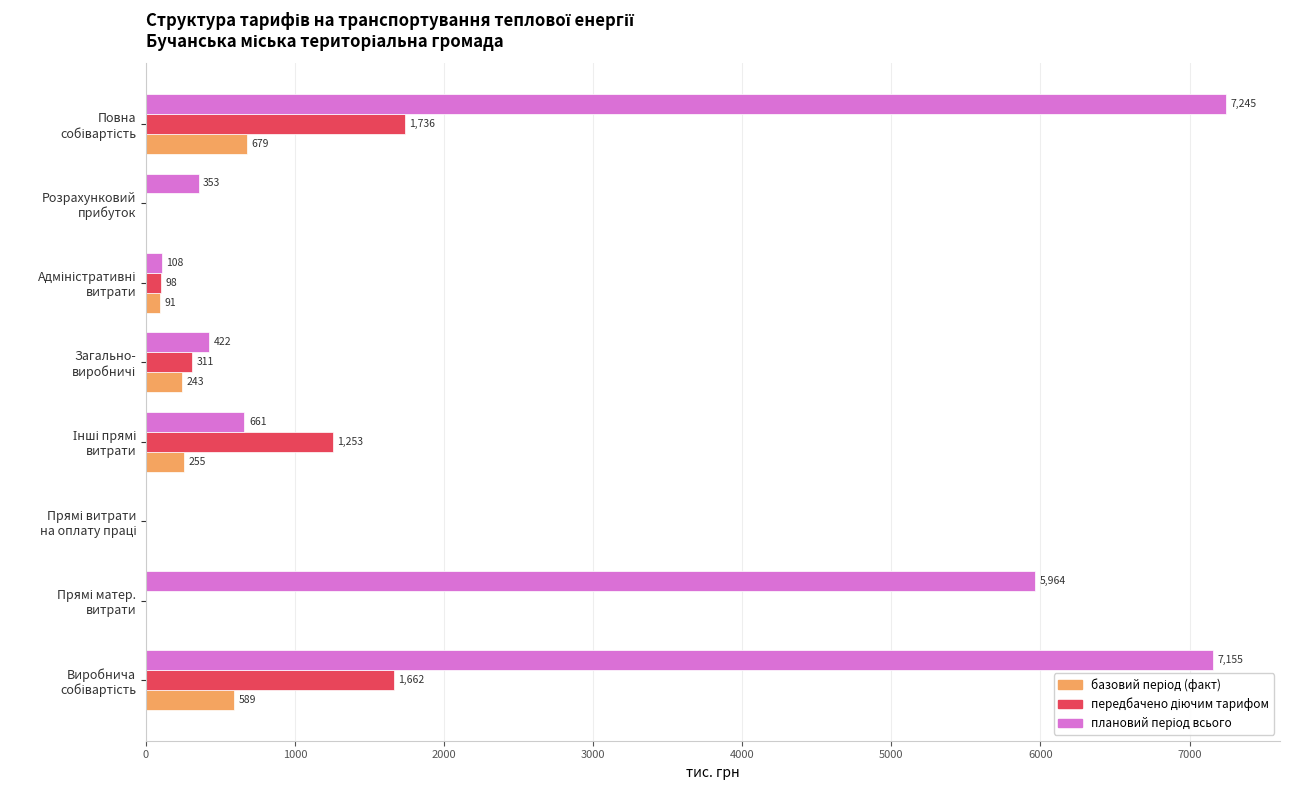

Count the number of data series in this chart.

3